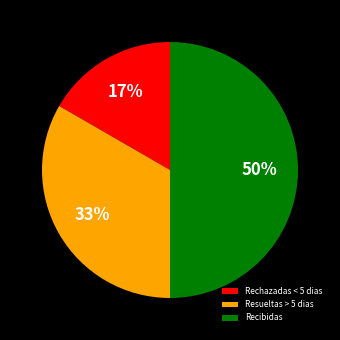

Which slice is the largest?

Recibidas